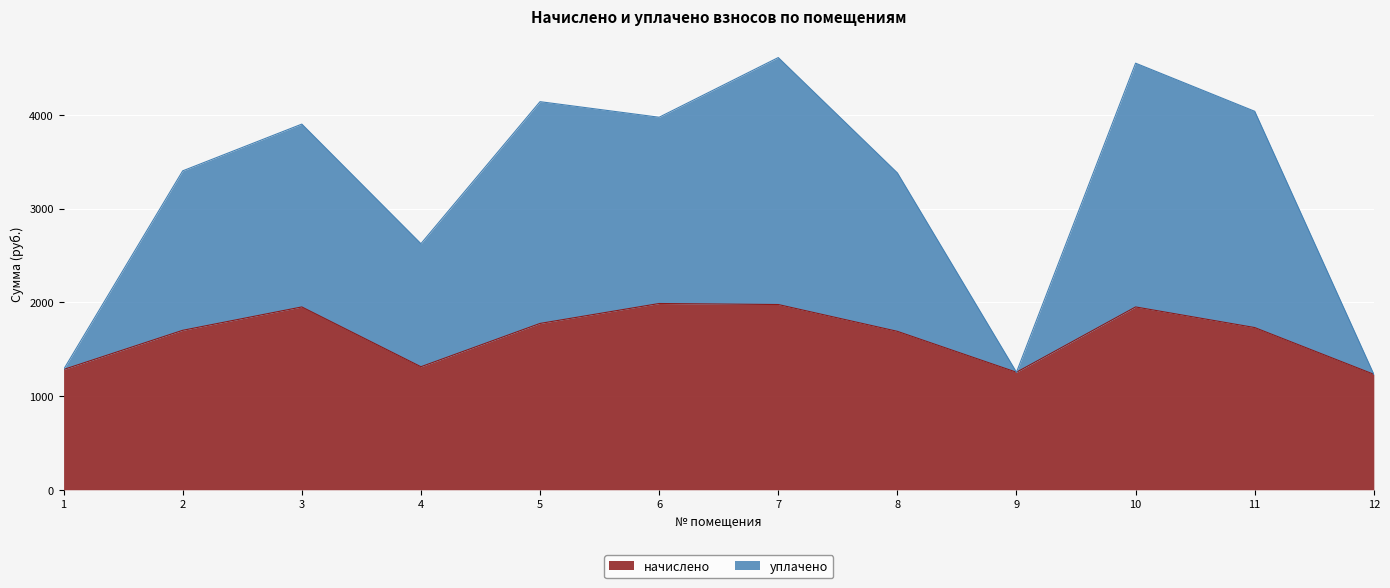

Reading left to right, transcribe all the data shown in this chart.

начислено: 1283.1	1701.0	1950.3	1312.4	1774.3	1987.0	1976.0	1690.0	1253.8	1950.3	1730.3	1231.8
уплачено: 1283.1	3402.1	3900.6	2624.9	4140.1	3973.9	4610.6	3380.0	1253.8	4550.7	4037.5	1231.8